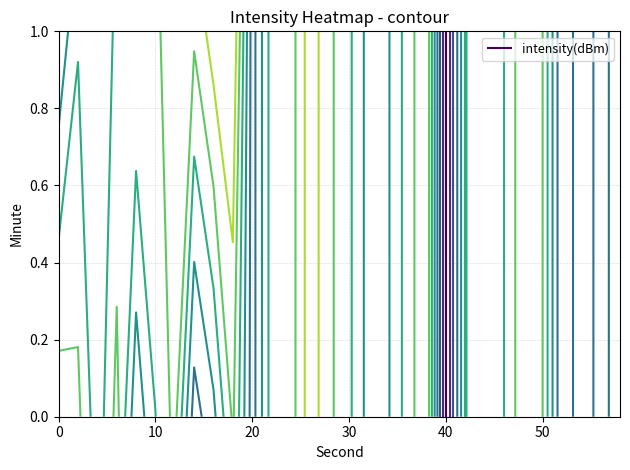

Reading right to left, extract all data points from this chart.

0: -133.8	-136.6	-133.4	-138.1	-126.5	-124.3	-129.5	-131.8	-129.3	-144.4	-123.6	-128.2	-132.9	-133.6	-128.8	-125.9	-121.7	-127.9	-128.0	-136.9	-126.0	-133.2	-136.8	-125.5	-129.5	-134.6	-125.5	-131.4	-125.7	-124.7
1: -133.8	-136.6	-133.4	-138.1	-126.5	-124.3	-129.5	-131.8	-129.3	-144.4	-123.6	-128.2	-132.9	-133.6	-128.8	-125.9	-121.7	-127.9	-128.0	-136.9	-120.5	-121.9	-125.9	-125.3	-126.9	-126.5	-129.0	-131.3	-129.8	-135.0